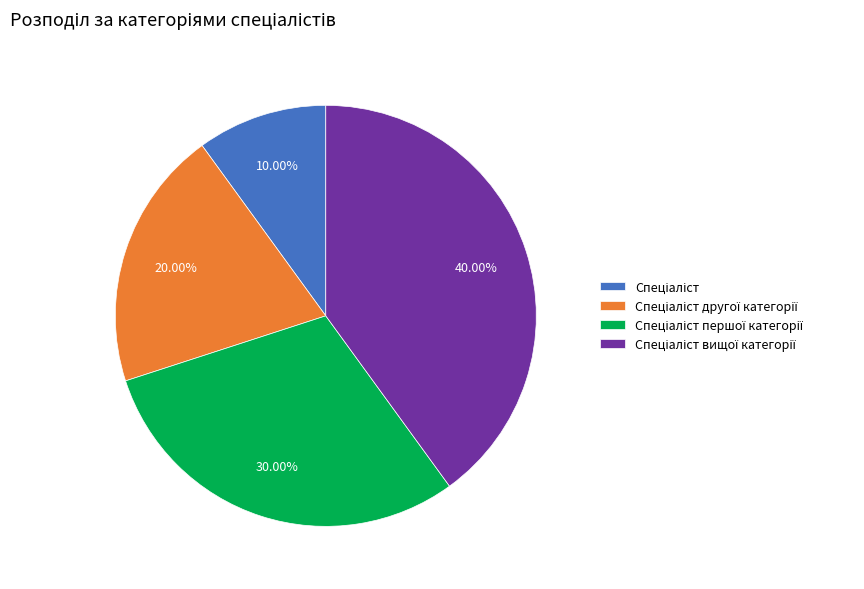

How many slices are in this pie chart?

4